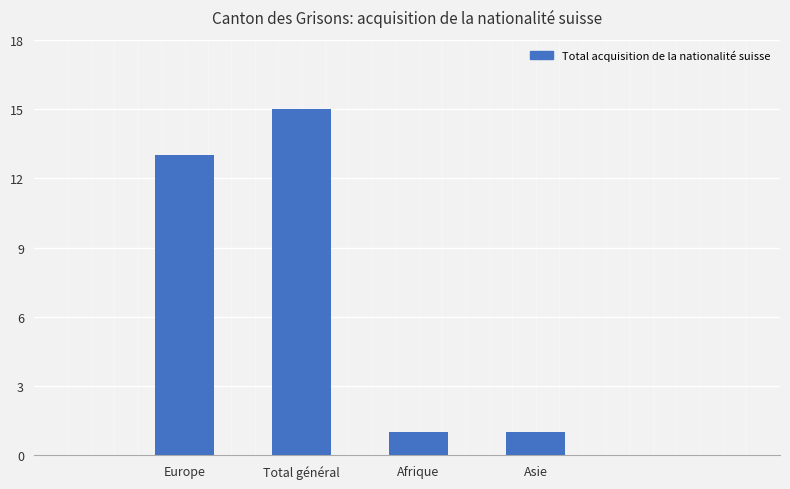

Read the value at Afrique.

1